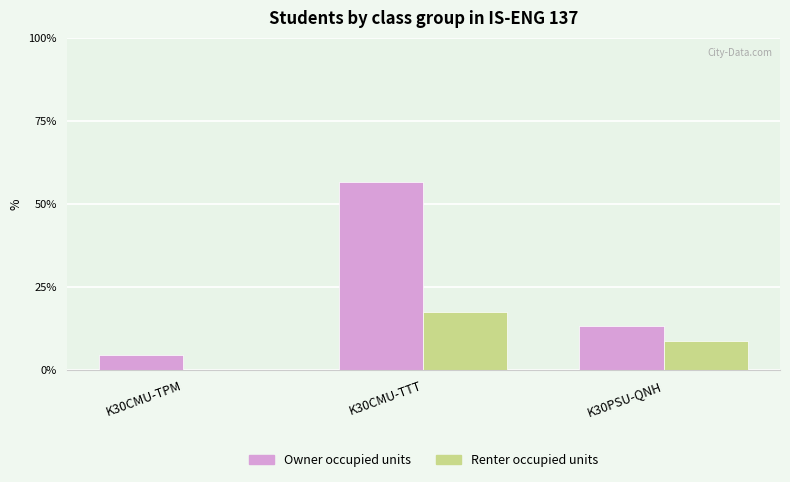

Reading left to right, extract all data points from this chart.

Owner occupied units: K30CMU-TPM=4.3	K30CMU-TTT=56.5	K30PSU-QNH=13.0
Renter occupied units: K30CMU-TPM=0.0	K30CMU-TTT=17.4	K30PSU-QNH=8.7